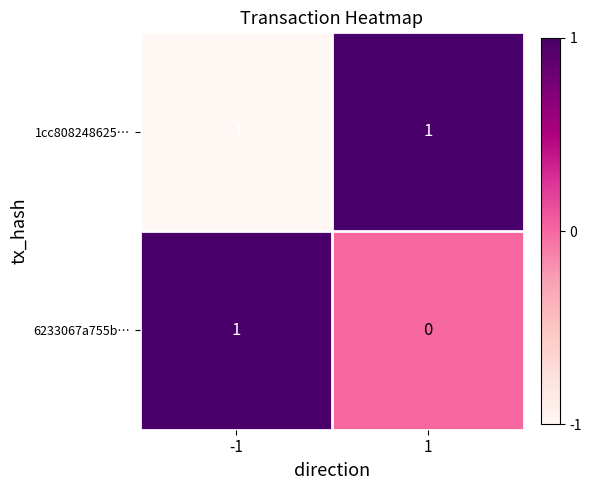

Count the number of data series in this chart.

2